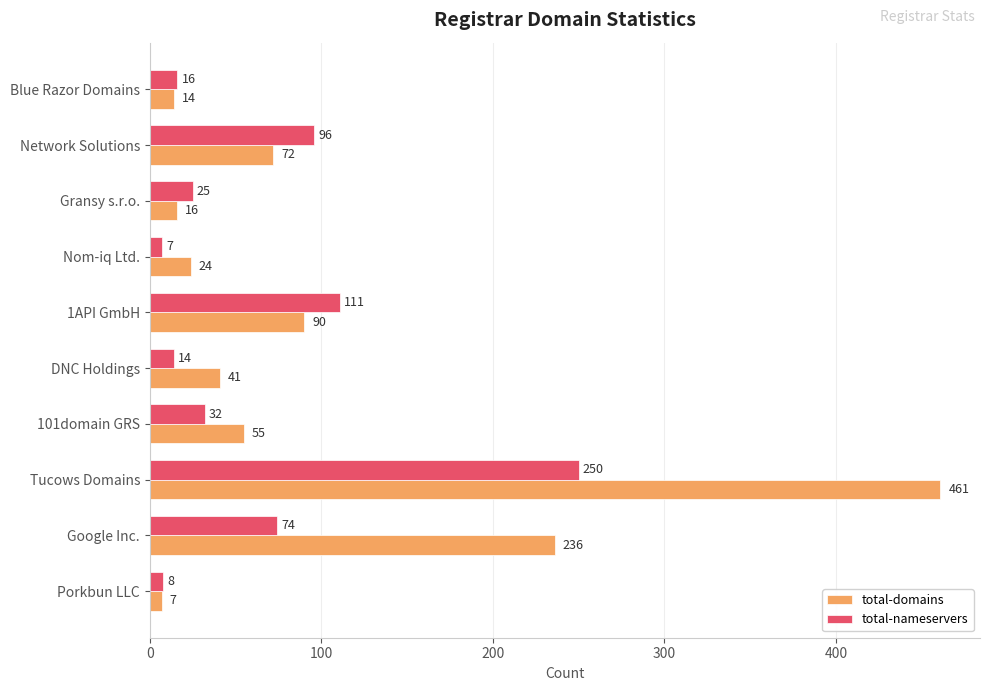

What is the difference between the total-domains values at Blue Razor Domains and 101domain GRS?

41